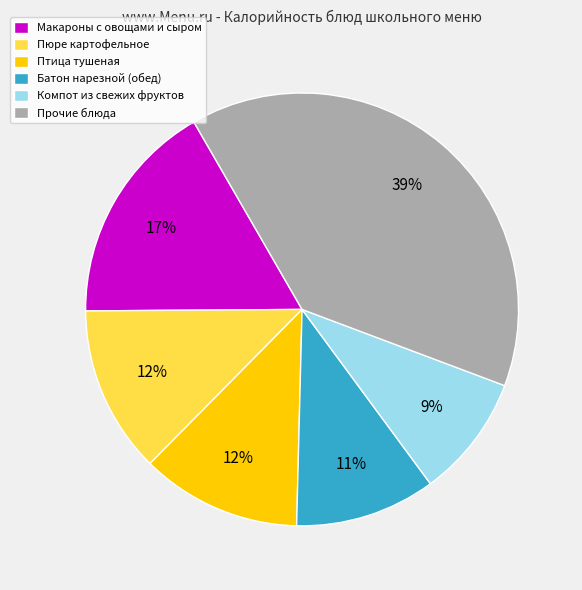

Combined, do Батон нарезной (обед) and Птица тушеная account for over 50%?

No